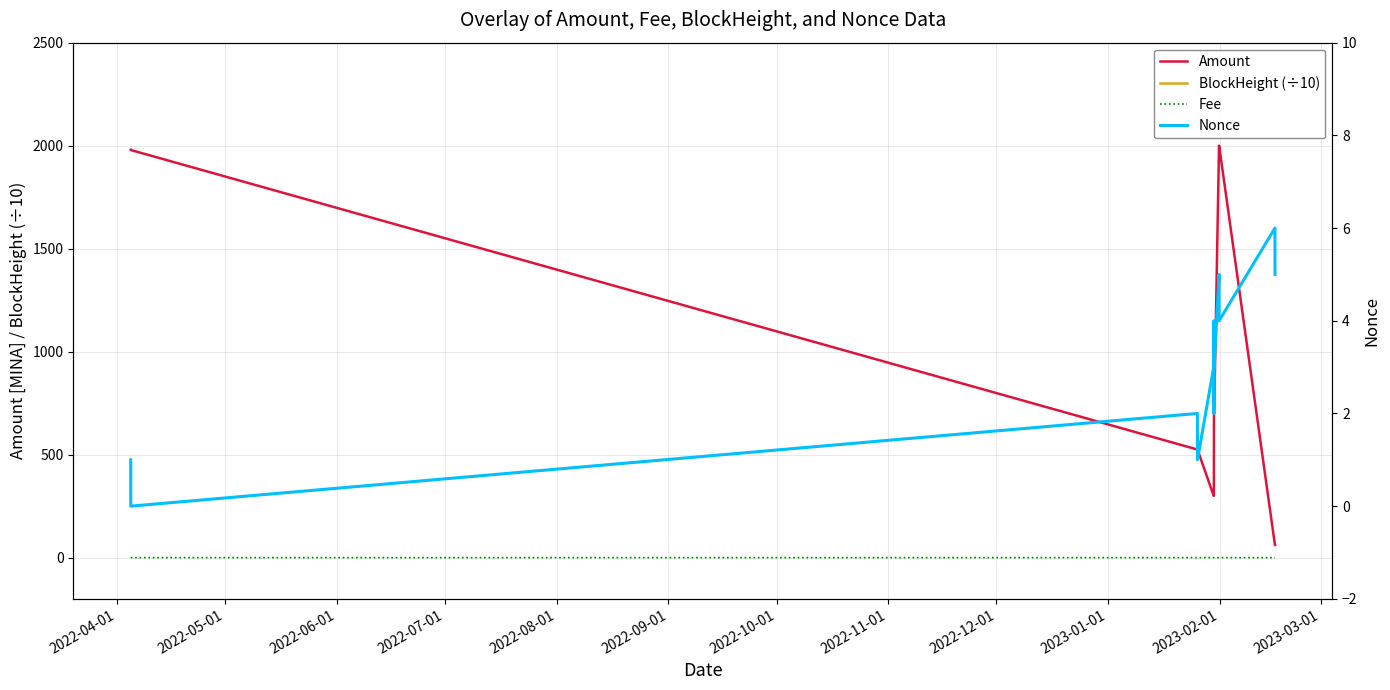

How many data points in Nonce are less than 3?

5